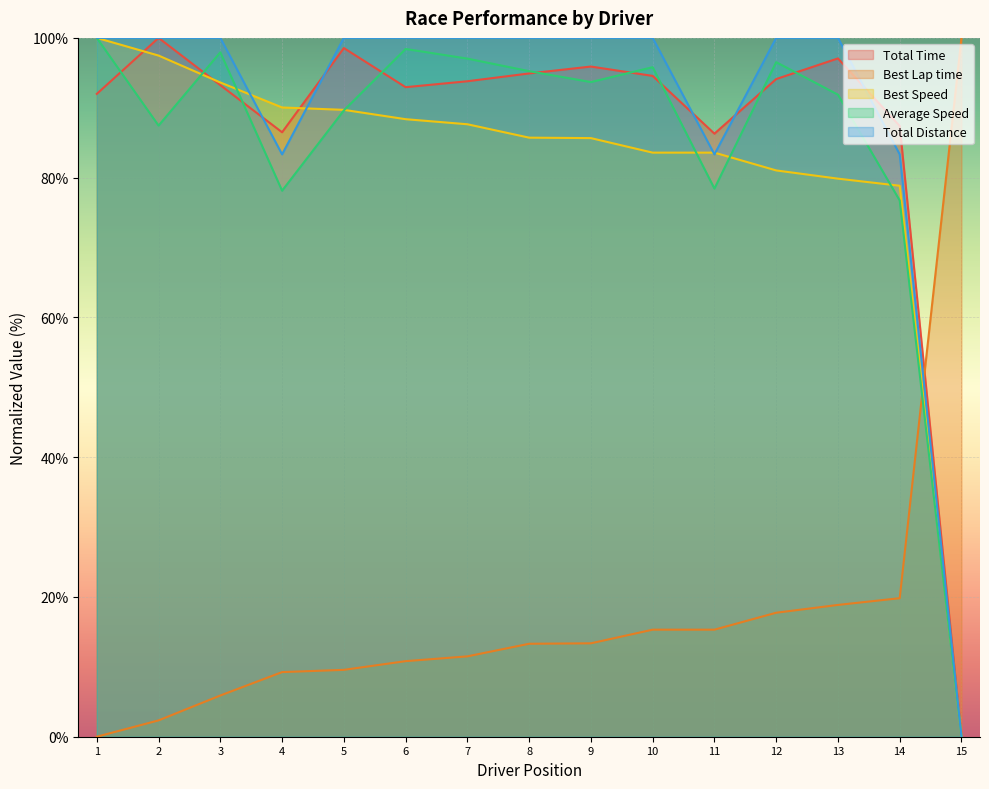

What is the spread (max minus min) of values at 11?

71.0